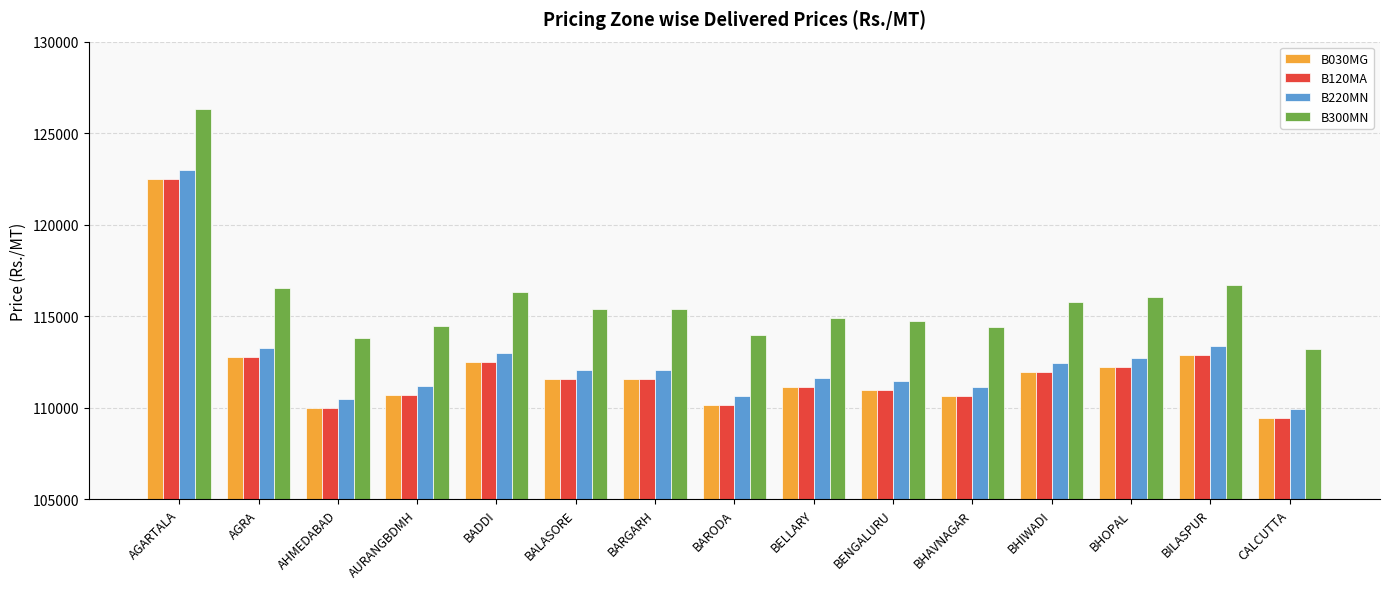

Count the number of categories in the chart.

15